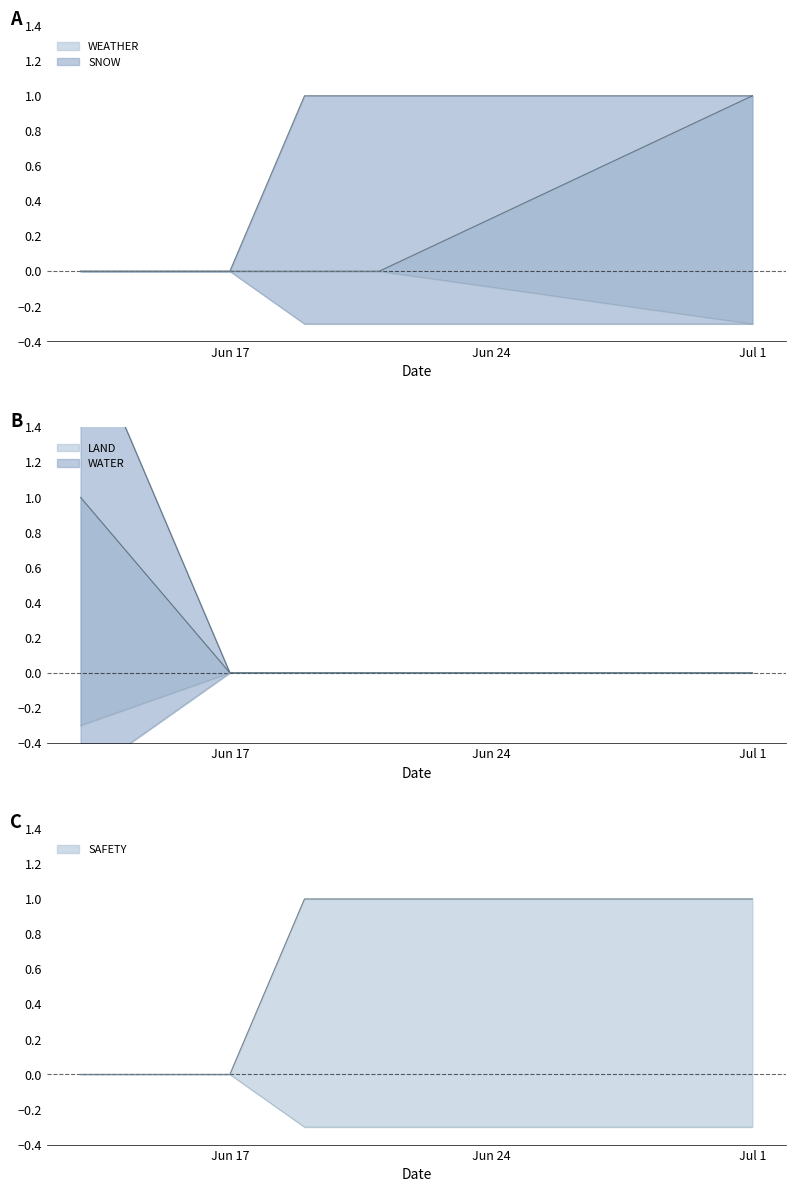

How many positive values does the WATER series have?

1